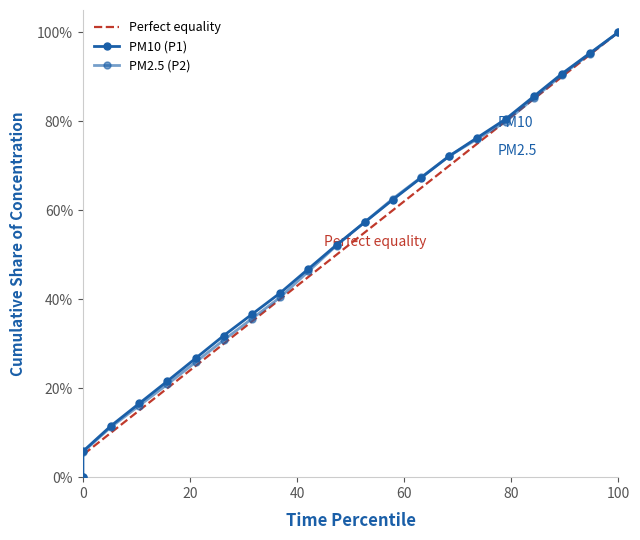

After their last crossing, which series has the higher values: PM2.5 (P2) or Perfect equality?

PM2.5 (P2)